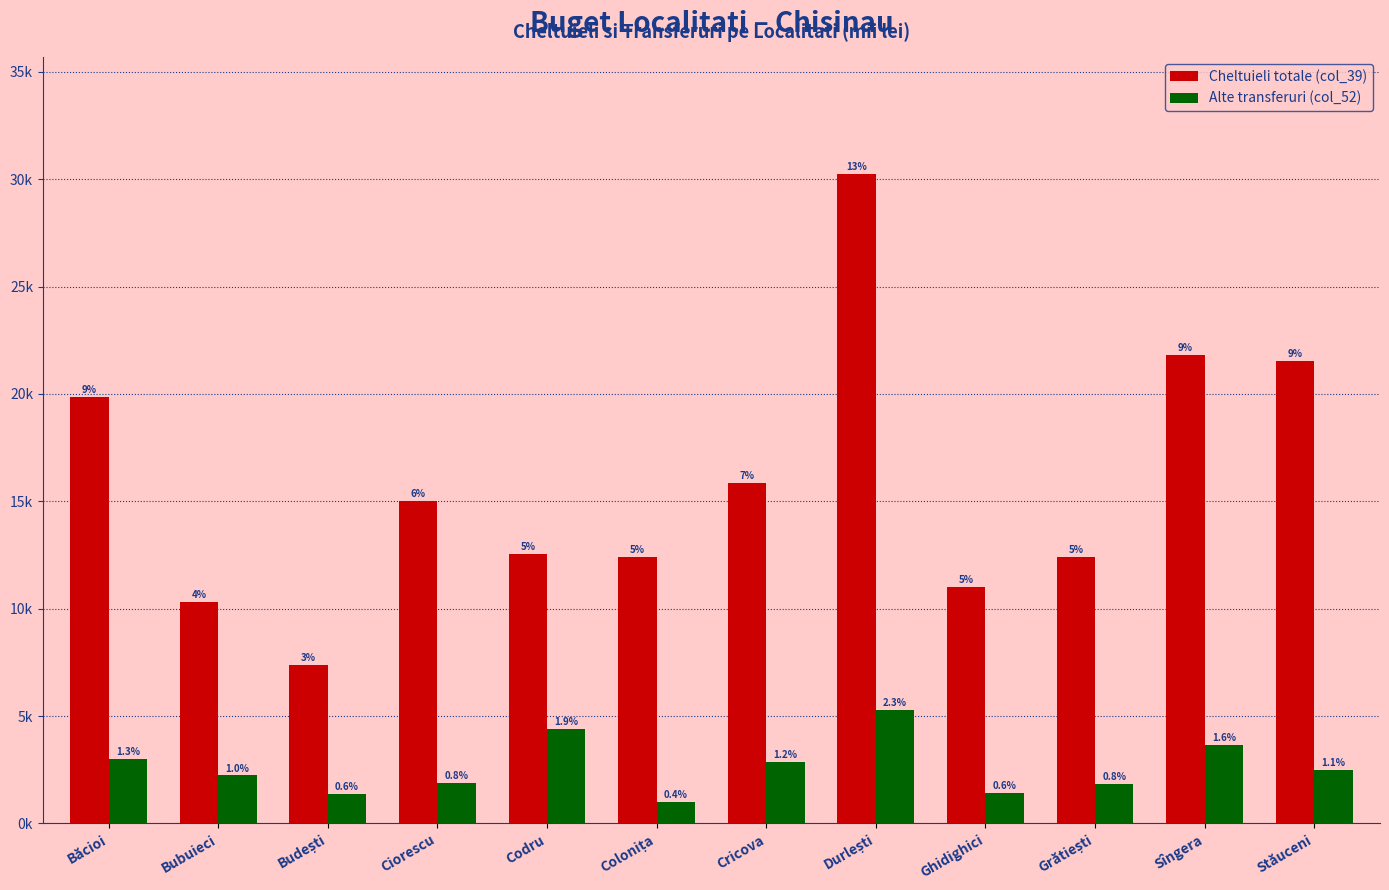

Does the chart contain stacked bars?

No